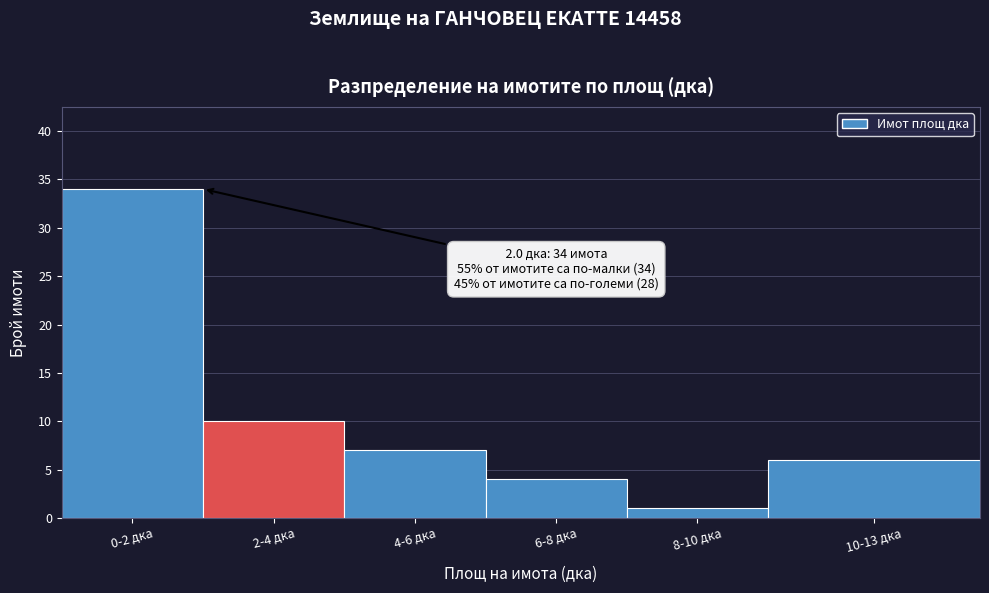

Reading left to right, extract all data points from this chart.

0-2 дка=34	2-4 дка=10	4-6 дка=7	6-8 дка=4	8-10 дка=1	10-13 дка=6